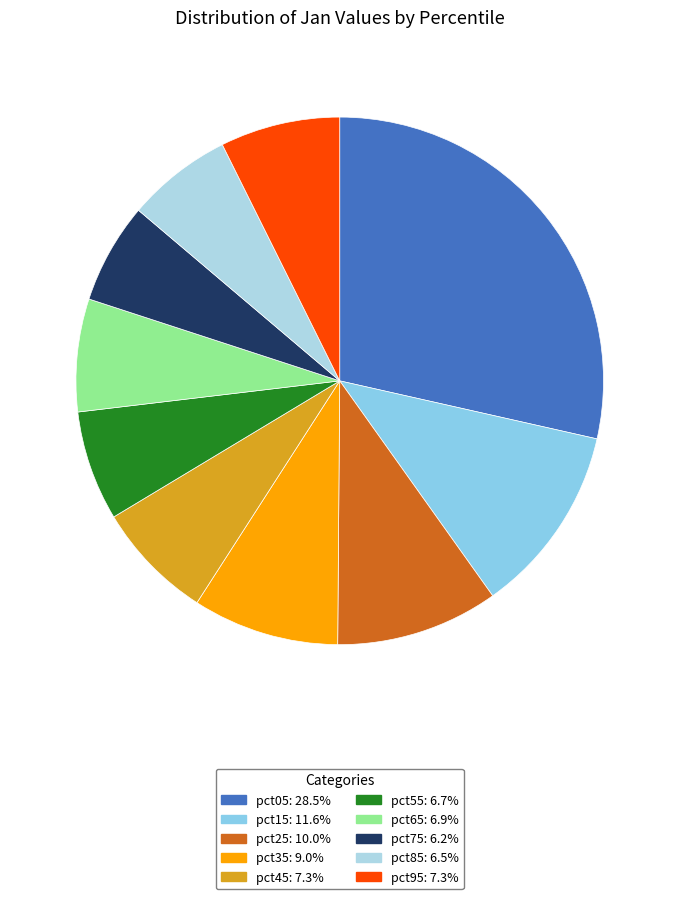

What is the smallest slice in the pie chart?

pct75